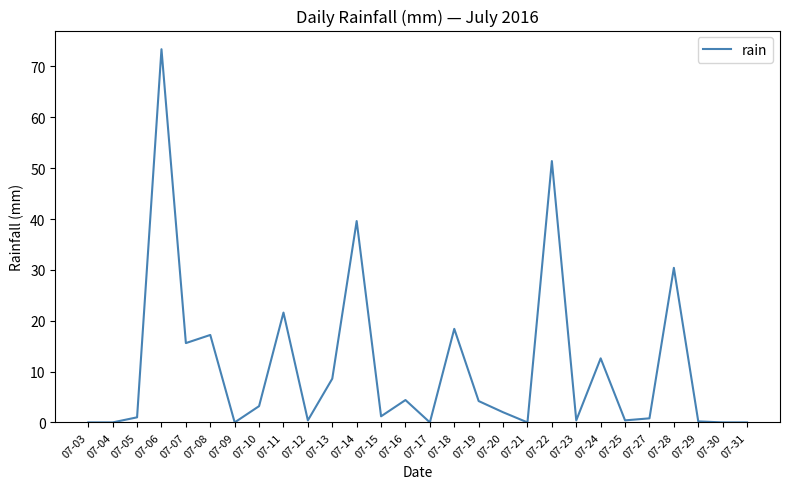

What is the change in value from 07-17 to 07-29?

+0.2